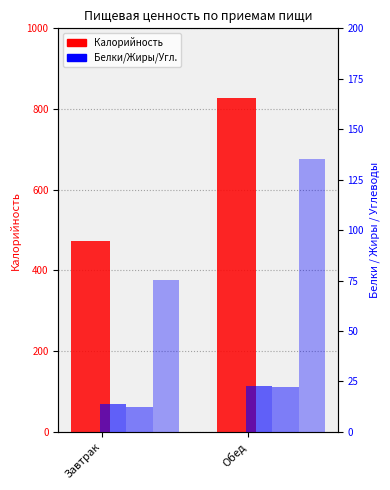

What is the difference between the Калорийность values at Обед and Завтрак?

356.2